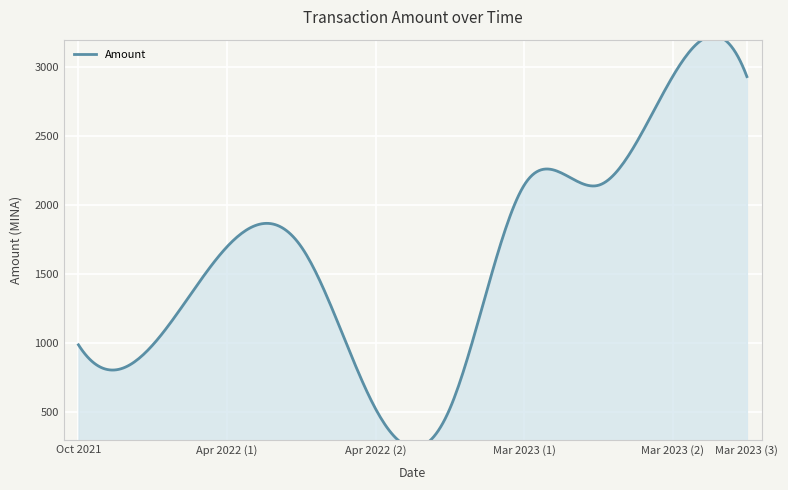

Rank the categories by value from highest to lowest.

2023-03-14 12:39, 2023-03-14 13:27, 2023-03-10 10:48, 2023-03-10 11:30, 2022-04-06 14:09, 2022-04-06 14:27, 2021-10-28 13:06, 2021-10-28 13:33, 2022-04-28 15:18, 2022-04-28 16:27